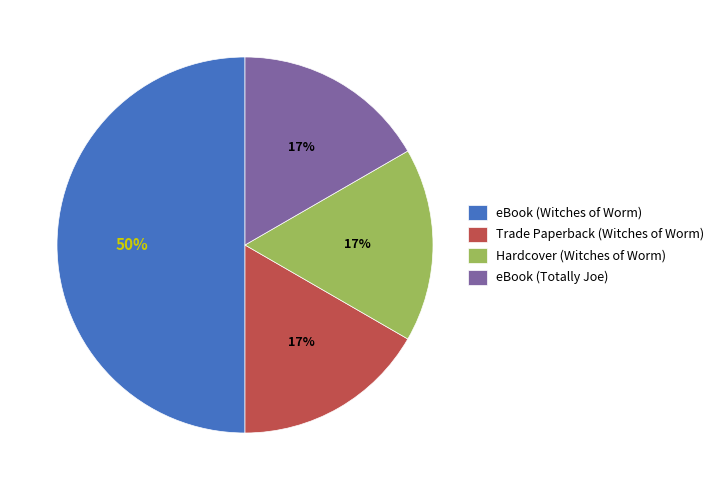

To the nearest percent, what portion does Trade Paperback (Witches of Worm) represent?

17%